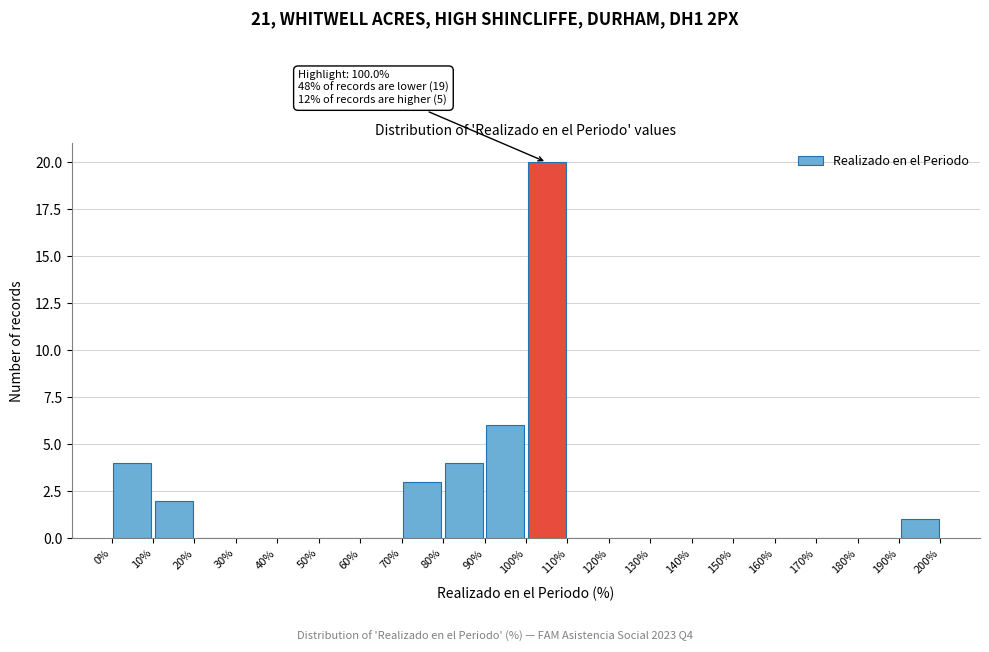

Which range on the x-axis has the tallest bar?

100% to 110%